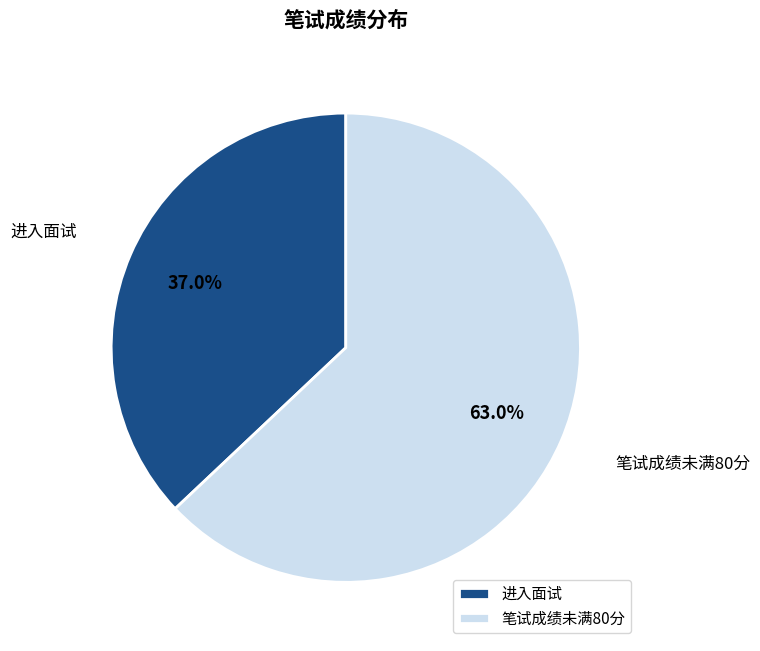

Is it true that 笔试成绩未满80分 is 63% of the pie?

True